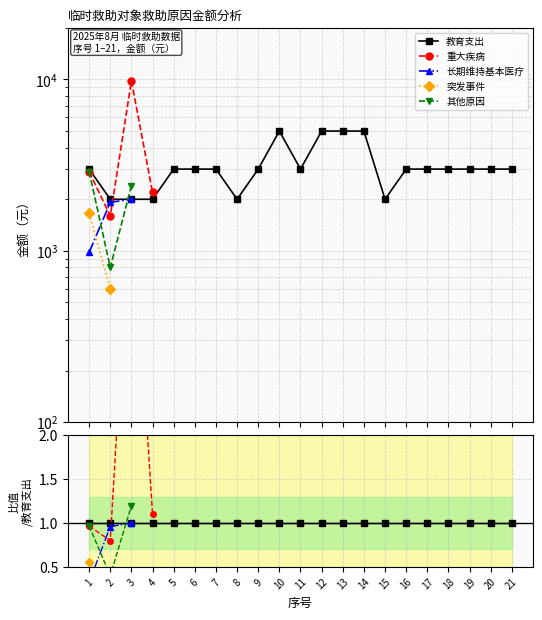

How many intersections are there between 长期维持基本医疗 and 突发事件?

1